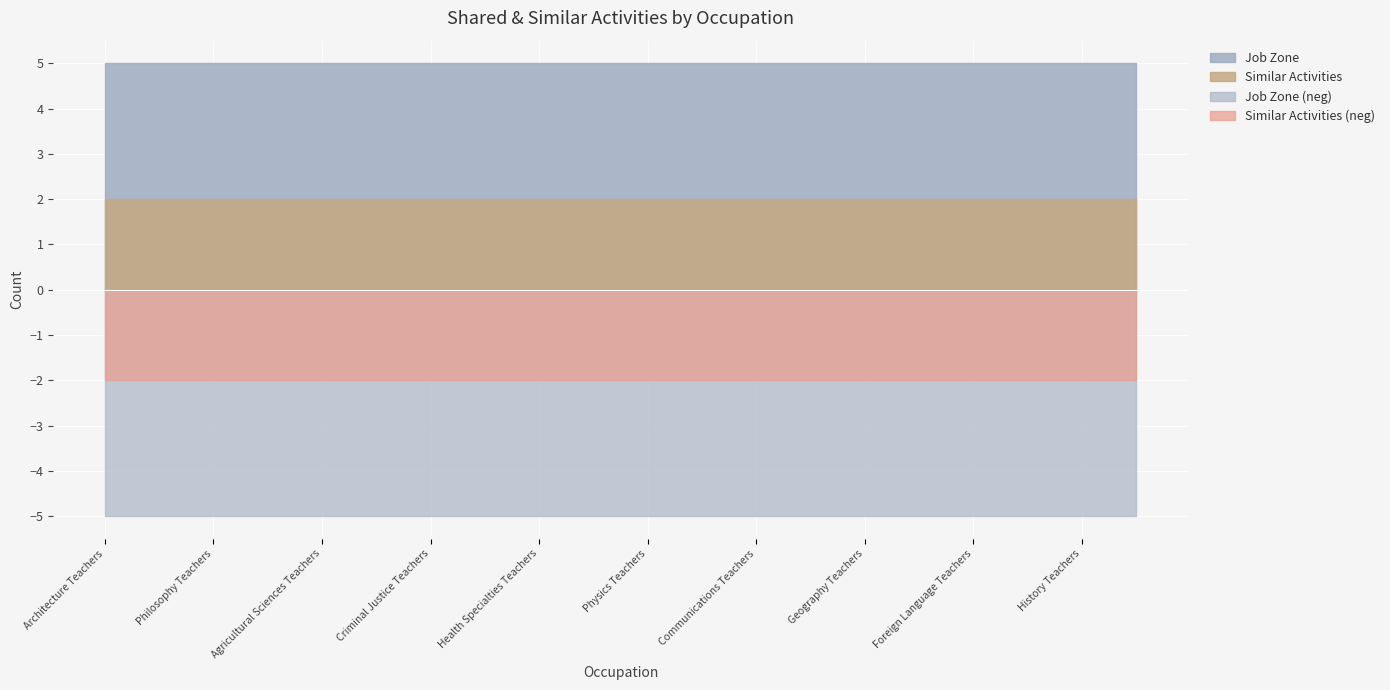

True or false: Similar Activities and Job Zone cross at least once.

False